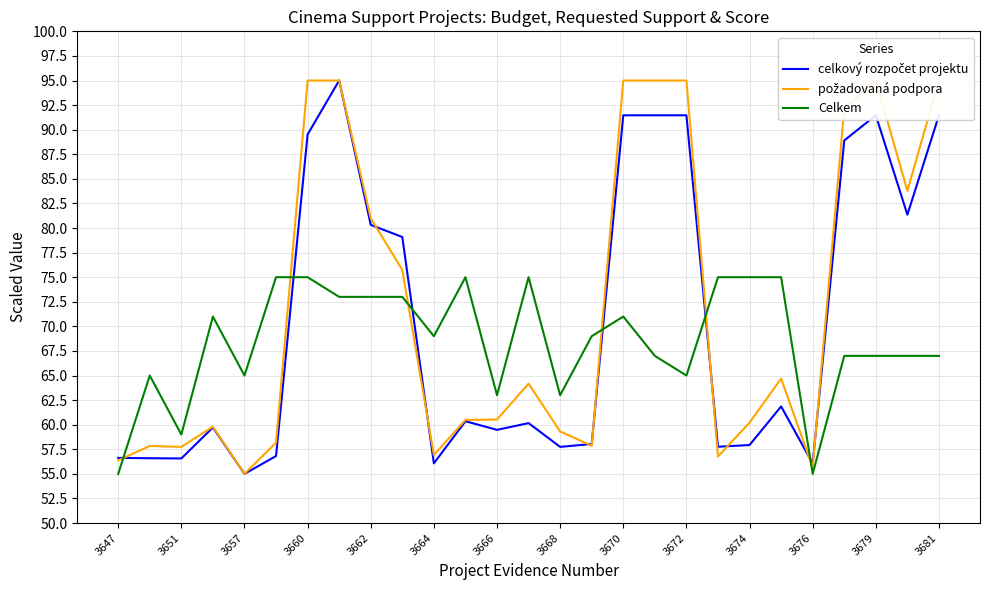

The Celkem series shows 69.0 at 3664. True or false?

True